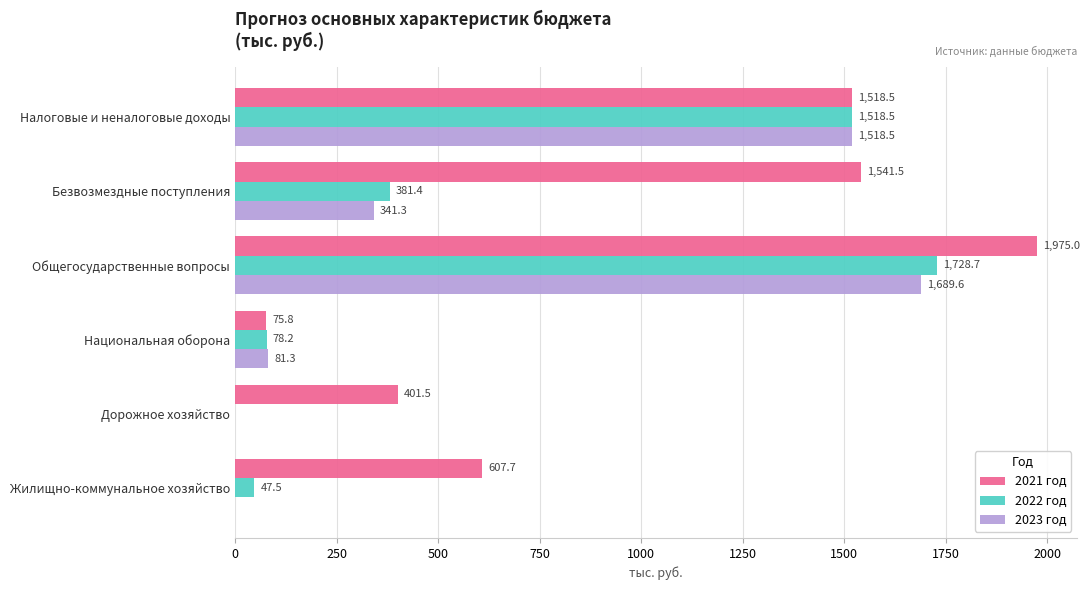

Where is 2022 год nearest to the value 864?

Безвозмездные поступления